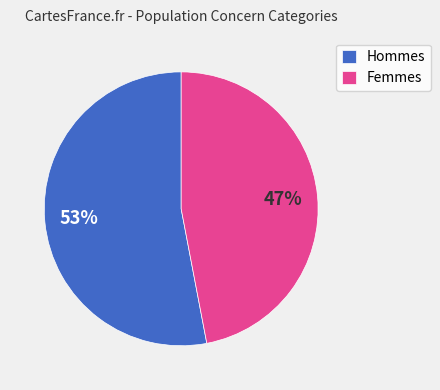

Which has a higher value, Hommes or Femmes?

Hommes